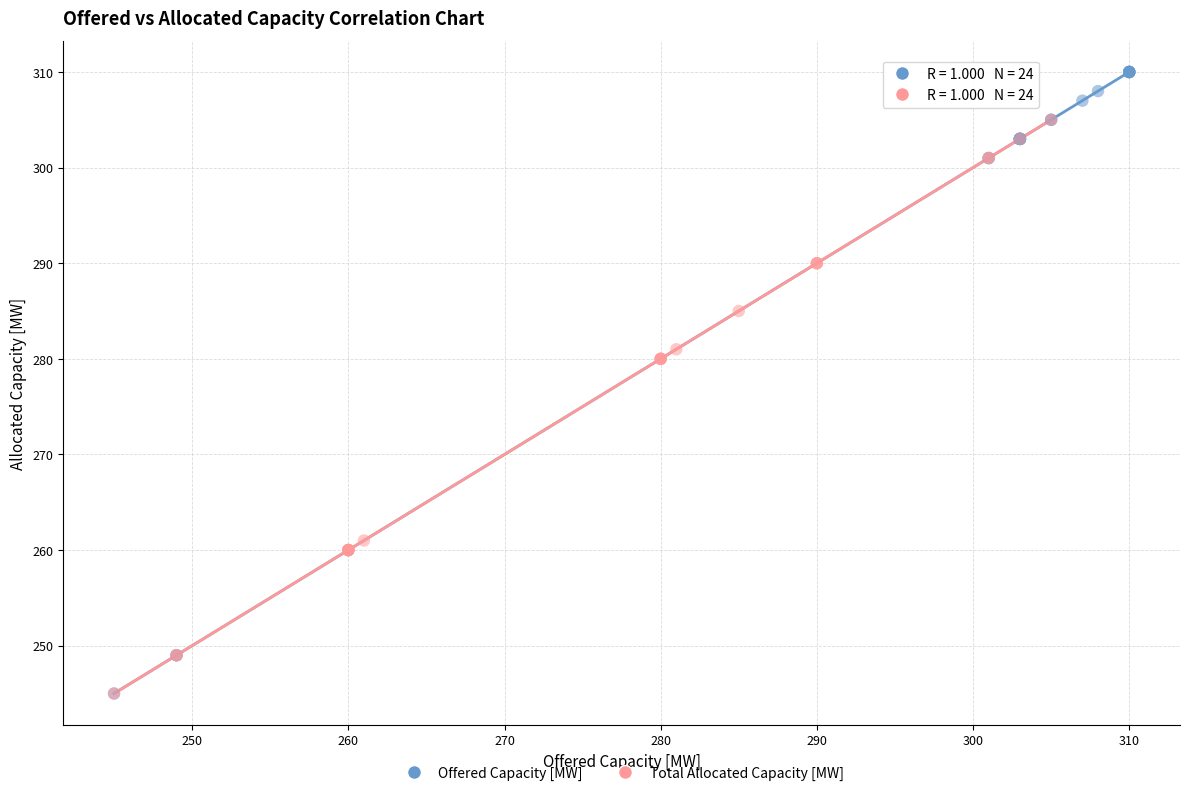

Which series contains the highest Y value?

Offered Capacity [MW]